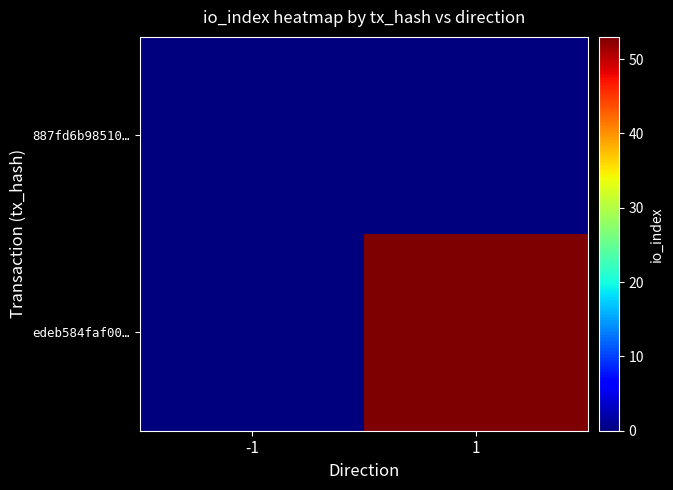

What is the total value across all series at 1?

53